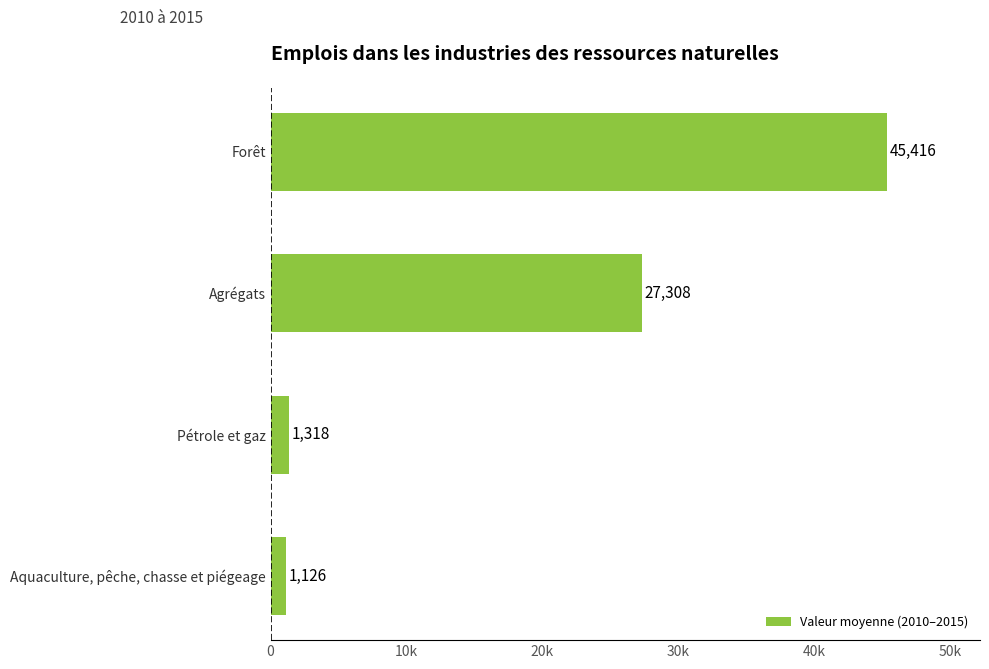

At which category does the chart reach its peak across all series?

Forêt